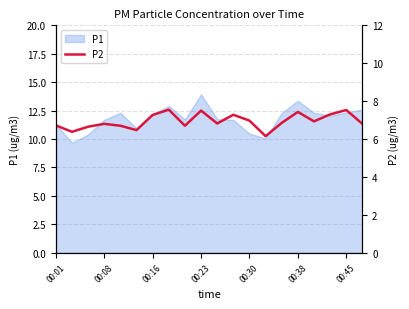

The value at 00:01 is 6.7. True or false?

True